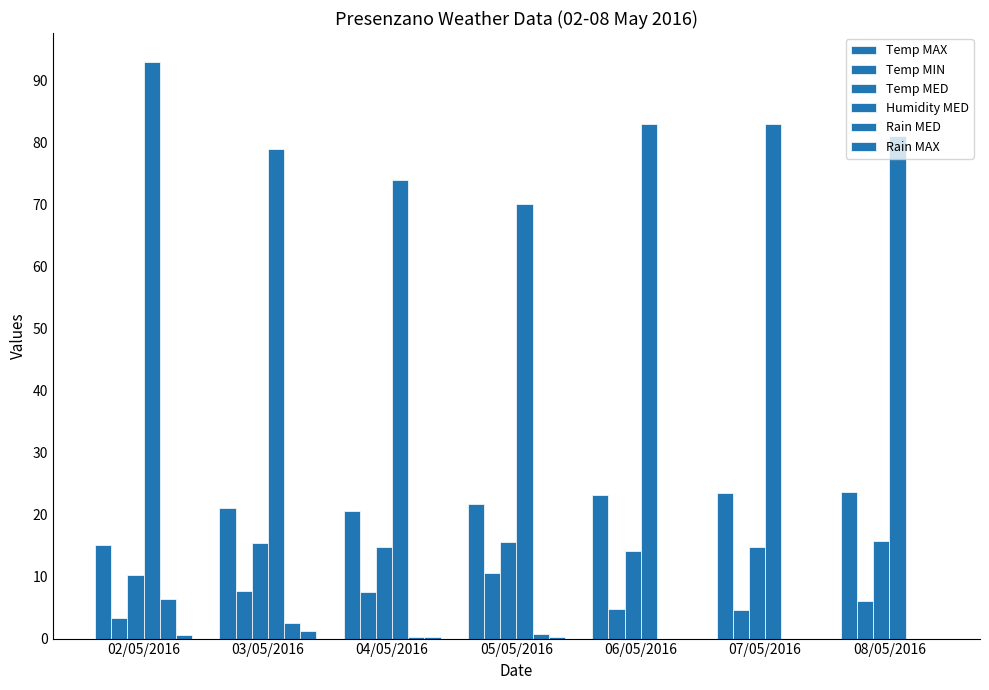

At 06/05/2016, list the series in order from largest to smallest.

Humidity MED, Temp MAX, Temp MED, Temp MIN, Rain MED, Rain MAX